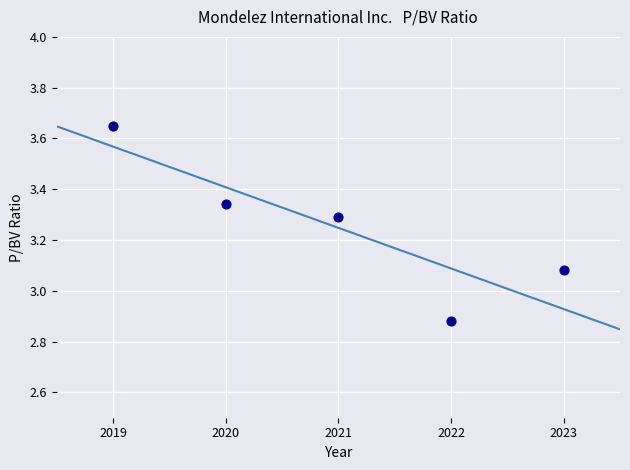

What is the range of Y values (max minus min)?

0.8